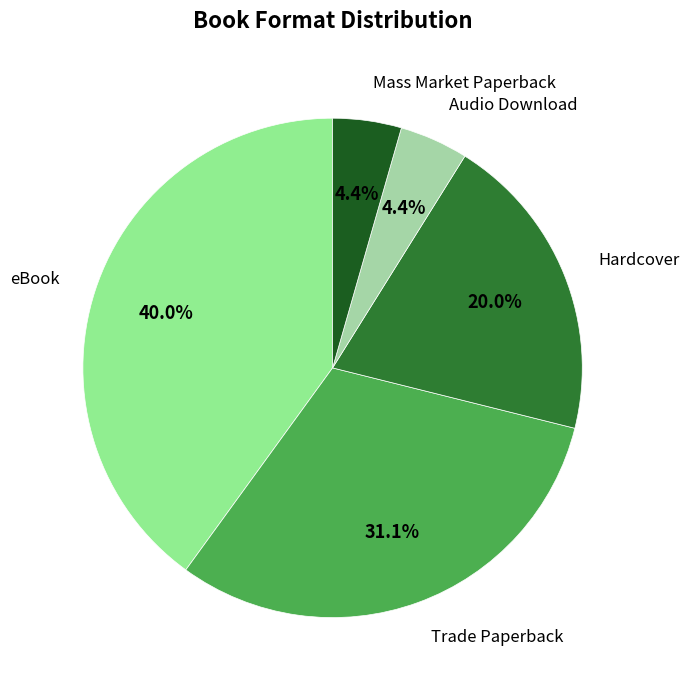

Is there a majority slice in this chart?

No